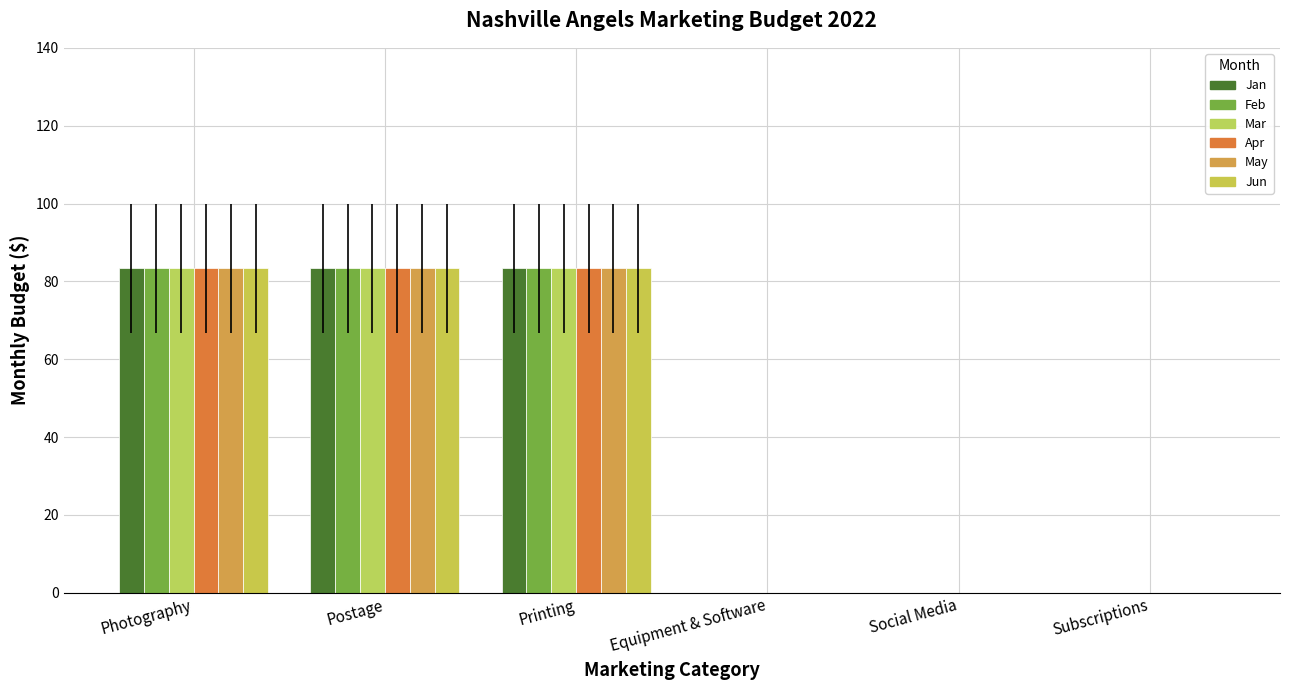

Reading left to right, transcribe all the data shown in this chart.

Jan: Photography=83.3	Postage=83.3	Printing=83.3	Equipment & Software=0.0	Social Media=0.0	Subscriptions=0.0
Feb: Photography=83.3	Postage=83.3	Printing=83.3	Equipment & Software=0.0	Social Media=0.0	Subscriptions=0.0
Mar: Photography=83.3	Postage=83.3	Printing=83.3	Equipment & Software=0.0	Social Media=0.0	Subscriptions=0.0
Apr: Photography=83.3	Postage=83.3	Printing=83.3	Equipment & Software=0.0	Social Media=0.0	Subscriptions=0.0
May: Photography=83.3	Postage=83.3	Printing=83.3	Equipment & Software=0.0	Social Media=0.0	Subscriptions=0.0
Jun: Photography=83.3	Postage=83.3	Printing=83.3	Equipment & Software=0.0	Social Media=0.0	Subscriptions=0.0